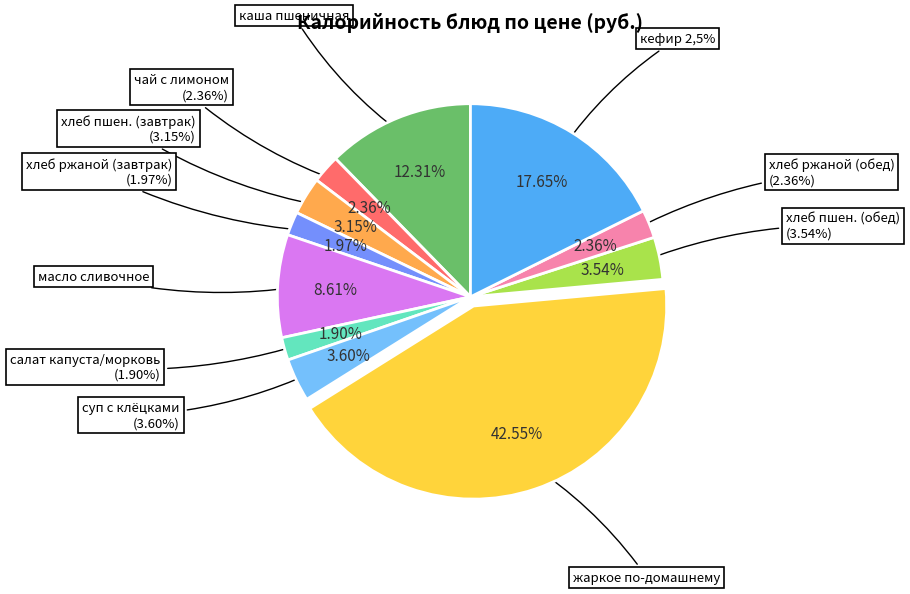

Approximately how many times larger is the value at хлеб ржаной (обед) compared to чай с лимоном и сахаром?

1.0